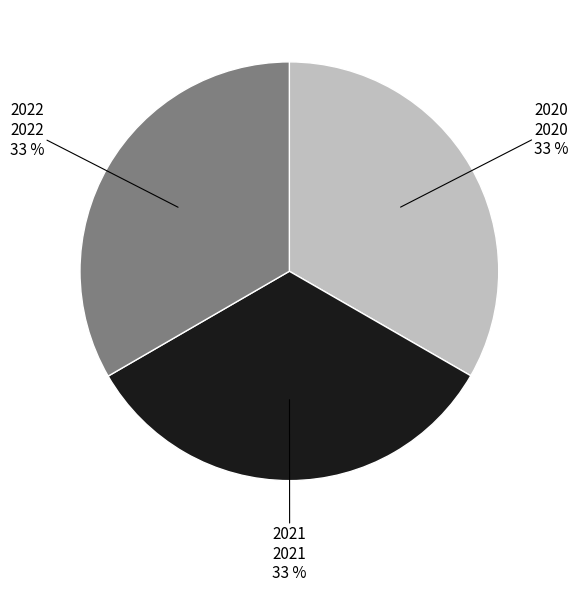

To the nearest percent, what percentage of the pie is 2022?

33%